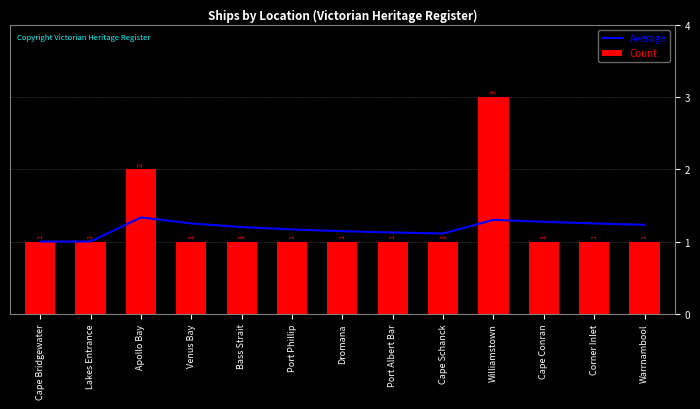

Which series has the widest spread of values?

Count